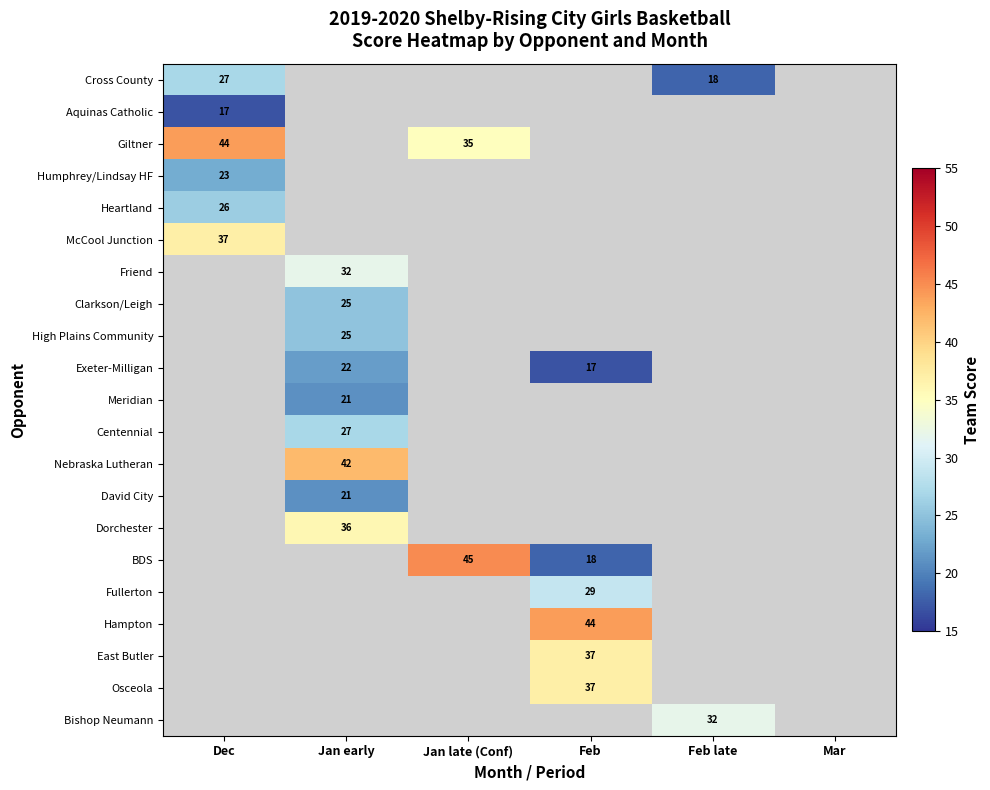

What is the minimum value shown in the chart?

17.0